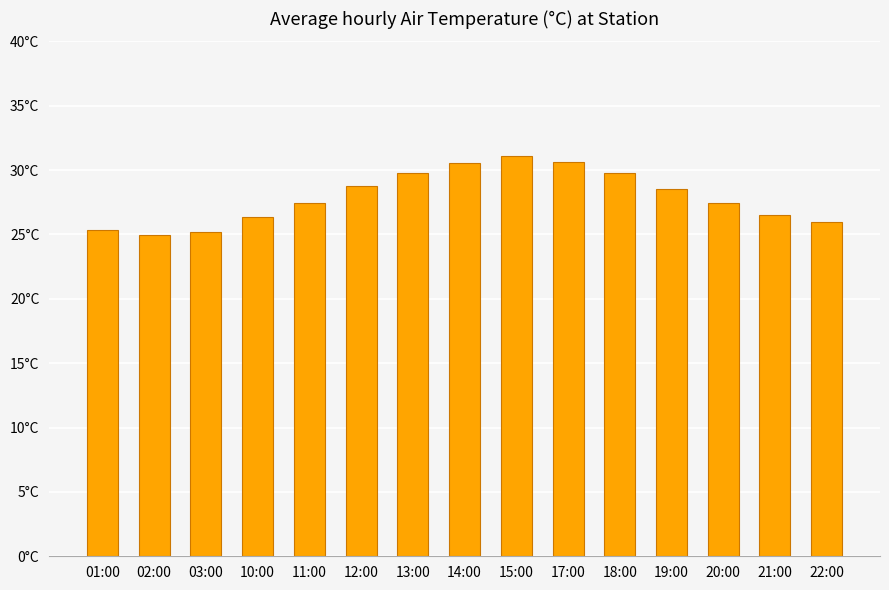

Are the bars horizontal?

No